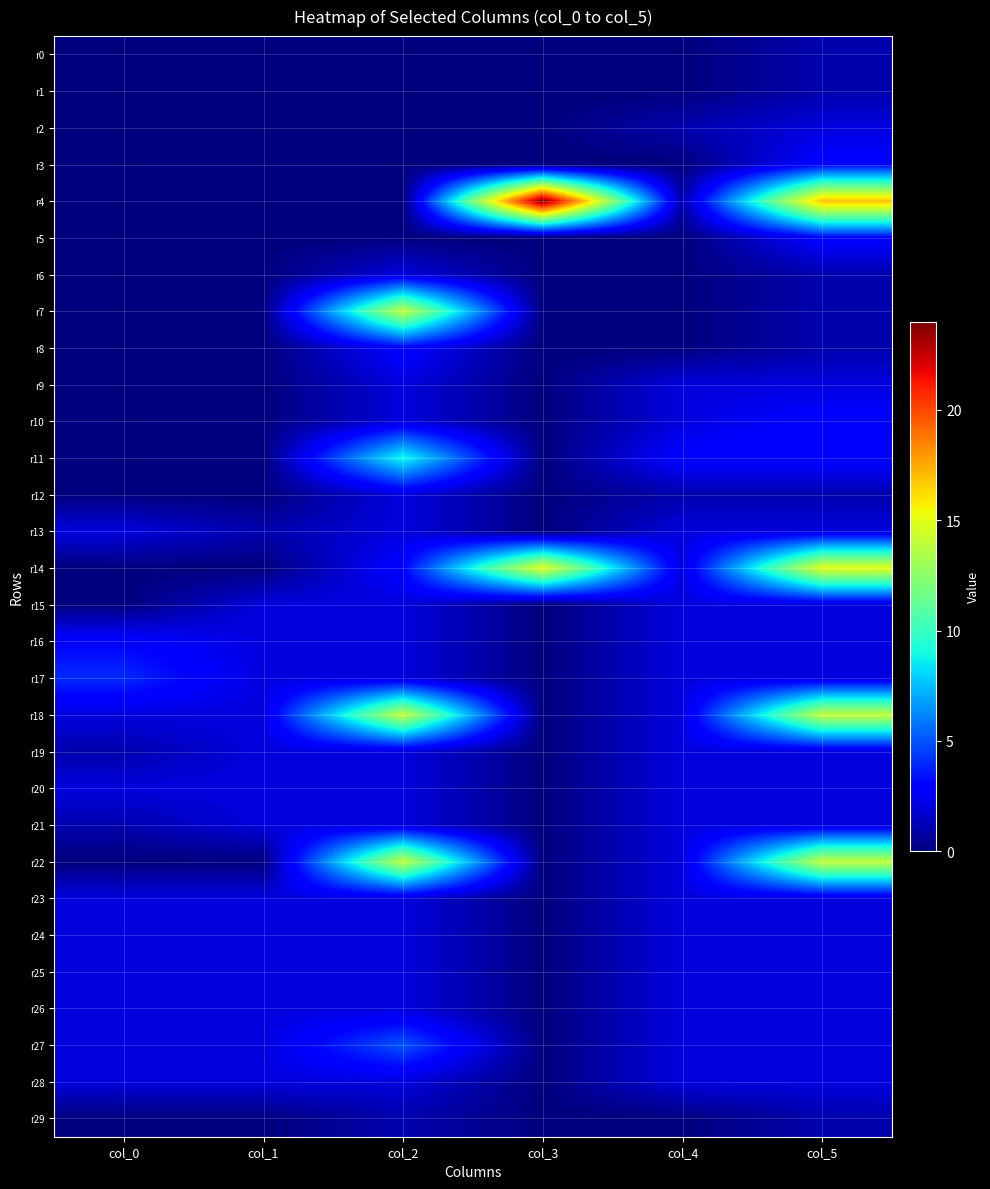

Reading right to left, what are all the values shown in this chart?

r0: col_5=1	col_4=0	col_3=0	col_2=0	col_1=0	col_0=0
r1: col_5=1	col_4=0	col_3=0	col_2=0	col_1=0	col_0=0
r2: col_5=2	col_4=1	col_3=0	col_2=0	col_1=0	col_0=0
r3: col_5=3	col_4=0	col_3=0	col_2=0	col_1=0	col_0=0
r4: col_5=17	col_4=1	col_3=24	col_2=0	col_1=0	col_0=0
r5: col_5=3	col_4=0	col_3=0	col_2=0	col_1=0	col_0=0
r6: col_5=1	col_4=0	col_3=0	col_2=2	col_1=0	col_0=0
r7: col_5=1	col_4=0	col_3=0	col_2=14	col_1=0	col_0=0
r8: col_5=1	col_4=0	col_3=0	col_2=3	col_1=0	col_0=0
r9: col_5=2	col_4=2	col_3=0	col_2=2	col_1=0	col_0=0
r10: col_5=3	col_4=2	col_3=0	col_2=2	col_1=0	col_0=0
r11: col_5=3	col_4=3	col_3=0	col_2=9	col_1=0	col_0=0
r12: col_5=1	col_4=1	col_3=0	col_2=2	col_1=0	col_0=0
r13: col_5=2	col_4=2	col_3=0	col_2=2	col_1=1	col_0=2
r14: col_5=15	col_4=2	col_3=15	col_2=3	col_1=0	col_0=0
r15: col_5=2	col_4=2	col_3=0	col_2=2	col_1=2	col_0=0
r16: col_5=2	col_4=2	col_3=0	col_2=2	col_1=2	col_0=3
r17: col_5=2	col_4=2	col_3=0	col_2=2	col_1=2	col_0=4
r18: col_5=14	col_4=2	col_3=0	col_2=14	col_1=2	col_0=2
r19: col_5=2	col_4=2	col_3=0	col_2=2	col_1=2	col_0=1
r20: col_5=2	col_4=2	col_3=0	col_2=2	col_1=2	col_0=2
r21: col_5=2	col_4=2	col_3=0	col_2=2	col_1=2	col_0=1
r22: col_5=14	col_4=2	col_3=0	col_2=14	col_1=0	col_0=0
r23: col_5=2	col_4=2	col_3=0	col_2=2	col_1=2	col_0=2
r24: col_5=2	col_4=2	col_3=0	col_2=2	col_1=2	col_0=2
r25: col_5=2	col_4=2	col_3=0	col_2=2	col_1=2	col_0=2
r26: col_5=2	col_4=2	col_3=0	col_2=2	col_1=2	col_0=2
r27: col_5=2	col_4=2	col_3=0	col_2=5	col_1=2	col_0=2
r28: col_5=2	col_4=2	col_3=0	col_2=2	col_1=2	col_0=2
r29: col_5=1	col_4=0	col_3=0	col_2=1	col_1=0	col_0=0